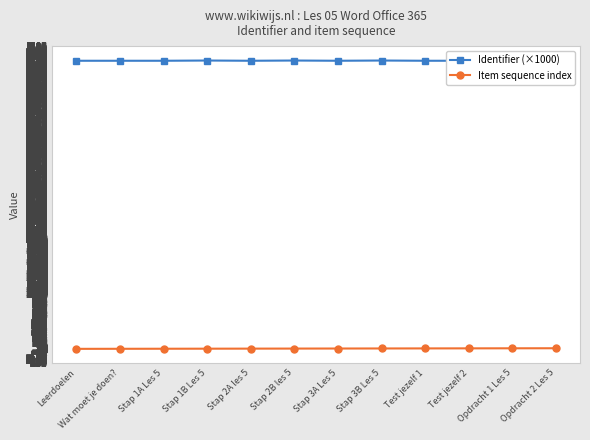

Which category has the lowest value across all series?

Leerdoelen